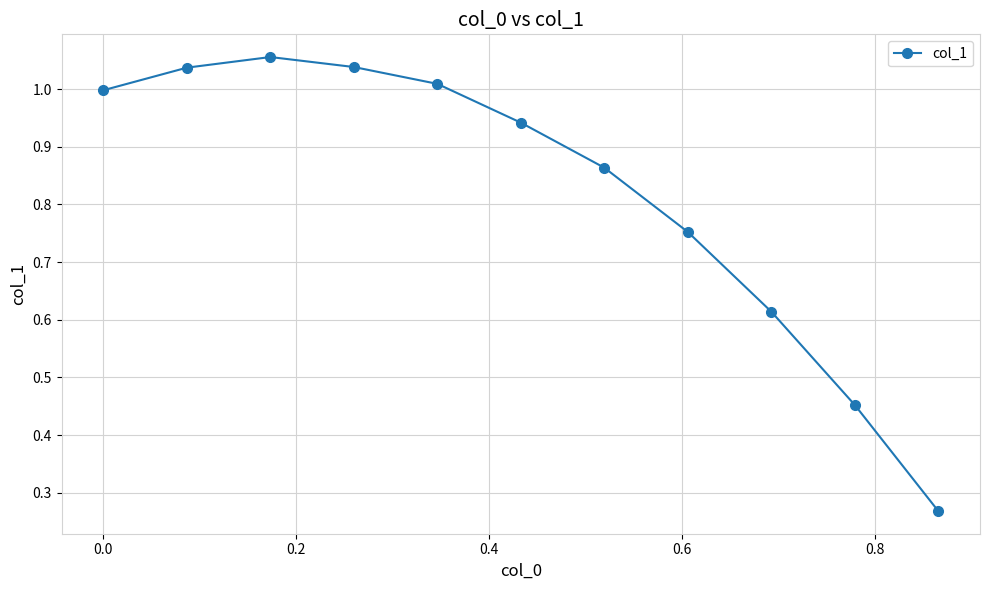

True or false: the data has more than 1 interior local peaks.

False